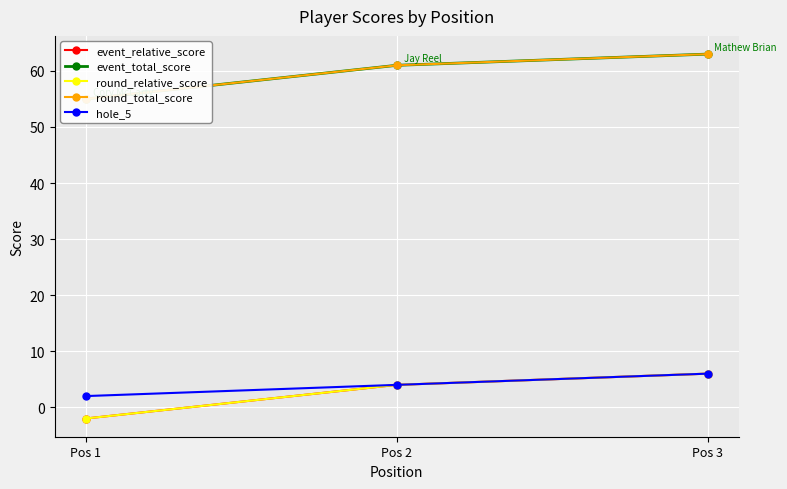

What is the sum of all hole_5 values?

12